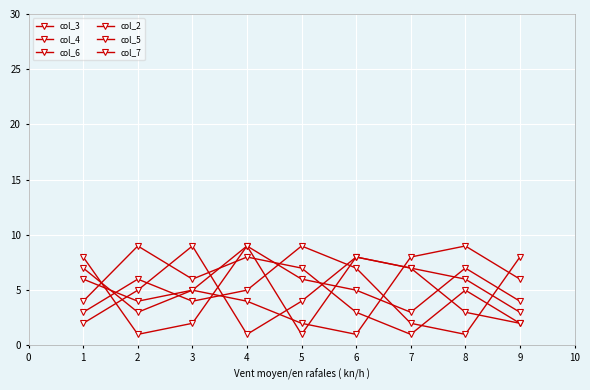

How many lines are shown in the chart?

6